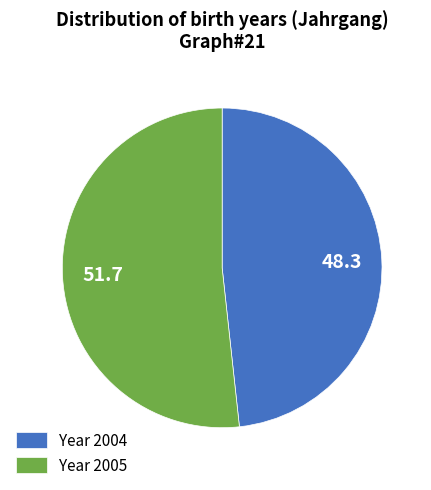

Between Year 2004 and Year 2005, which is larger?

Year 2005